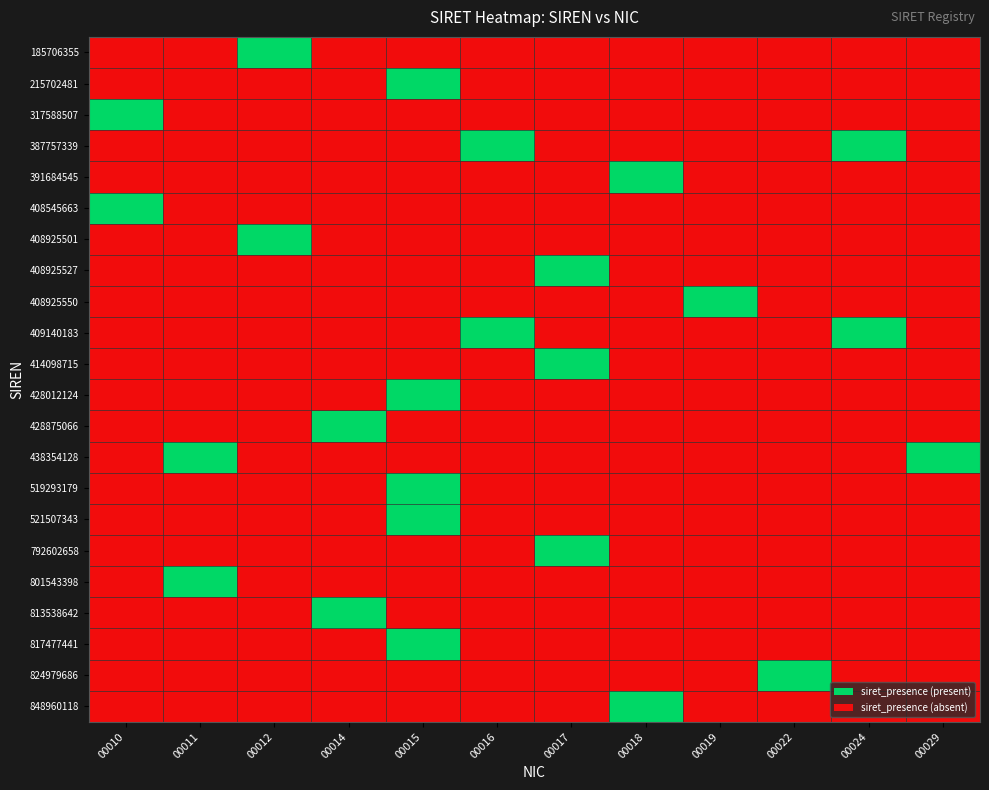

Reading left to right, list all the values displayed in this chart.

185706355: 00010=0	00011=0	00012=1	00014=0	00015=0	00016=0	00017=0	00018=0	00019=0	00022=0	00024=0	00029=0
215702481: 00010=0	00011=0	00012=0	00014=0	00015=1	00016=0	00017=0	00018=0	00019=0	00022=0	00024=0	00029=0
317588507: 00010=1	00011=0	00012=0	00014=0	00015=0	00016=0	00017=0	00018=0	00019=0	00022=0	00024=0	00029=0
387757339: 00010=0	00011=0	00012=0	00014=0	00015=0	00016=1	00017=0	00018=0	00019=0	00022=0	00024=1	00029=0
391684545: 00010=0	00011=0	00012=0	00014=0	00015=0	00016=0	00017=0	00018=1	00019=0	00022=0	00024=0	00029=0
408545663: 00010=1	00011=0	00012=0	00014=0	00015=0	00016=0	00017=0	00018=0	00019=0	00022=0	00024=0	00029=0
408925501: 00010=0	00011=0	00012=1	00014=0	00015=0	00016=0	00017=0	00018=0	00019=0	00022=0	00024=0	00029=0
408925527: 00010=0	00011=0	00012=0	00014=0	00015=0	00016=0	00017=1	00018=0	00019=0	00022=0	00024=0	00029=0
408925550: 00010=0	00011=0	00012=0	00014=0	00015=0	00016=0	00017=0	00018=0	00019=1	00022=0	00024=0	00029=0
409140183: 00010=0	00011=0	00012=0	00014=0	00015=0	00016=1	00017=0	00018=0	00019=0	00022=0	00024=1	00029=0
414098715: 00010=0	00011=0	00012=0	00014=0	00015=0	00016=0	00017=1	00018=0	00019=0	00022=0	00024=0	00029=0
428012124: 00010=0	00011=0	00012=0	00014=0	00015=1	00016=0	00017=0	00018=0	00019=0	00022=0	00024=0	00029=0
428875066: 00010=0	00011=0	00012=0	00014=1	00015=0	00016=0	00017=0	00018=0	00019=0	00022=0	00024=0	00029=0
438354128: 00010=0	00011=1	00012=0	00014=0	00015=0	00016=0	00017=0	00018=0	00019=0	00022=0	00024=0	00029=1
519293179: 00010=0	00011=0	00012=0	00014=0	00015=1	00016=0	00017=0	00018=0	00019=0	00022=0	00024=0	00029=0
521507343: 00010=0	00011=0	00012=0	00014=0	00015=1	00016=0	00017=0	00018=0	00019=0	00022=0	00024=0	00029=0
792602658: 00010=0	00011=0	00012=0	00014=0	00015=0	00016=0	00017=1	00018=0	00019=0	00022=0	00024=0	00029=0
801543398: 00010=0	00011=1	00012=0	00014=0	00015=0	00016=0	00017=0	00018=0	00019=0	00022=0	00024=0	00029=0
813538642: 00010=0	00011=0	00012=0	00014=1	00015=0	00016=0	00017=0	00018=0	00019=0	00022=0	00024=0	00029=0
817477441: 00010=0	00011=0	00012=0	00014=0	00015=1	00016=0	00017=0	00018=0	00019=0	00022=0	00024=0	00029=0
824979686: 00010=0	00011=0	00012=0	00014=0	00015=0	00016=0	00017=0	00018=0	00019=0	00022=1	00024=0	00029=0
848960118: 00010=0	00011=0	00012=0	00014=0	00015=0	00016=0	00017=0	00018=1	00019=0	00022=0	00024=0	00029=0